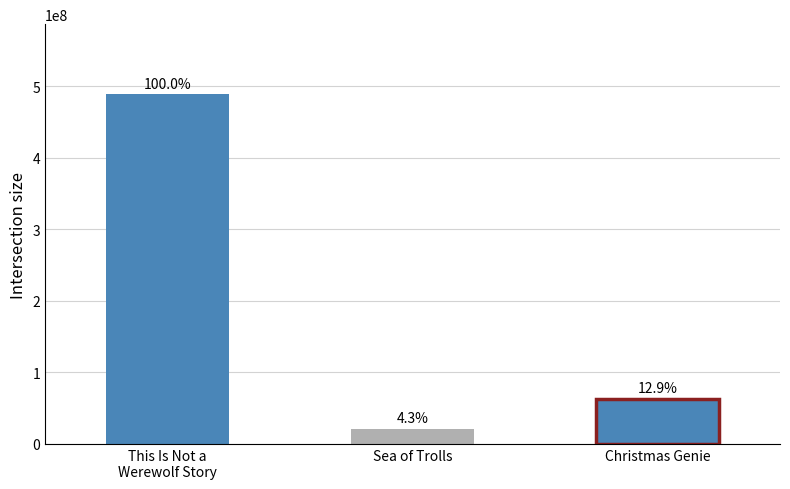

Which label corresponds to the smallest value in the chart?

Sea of Trolls